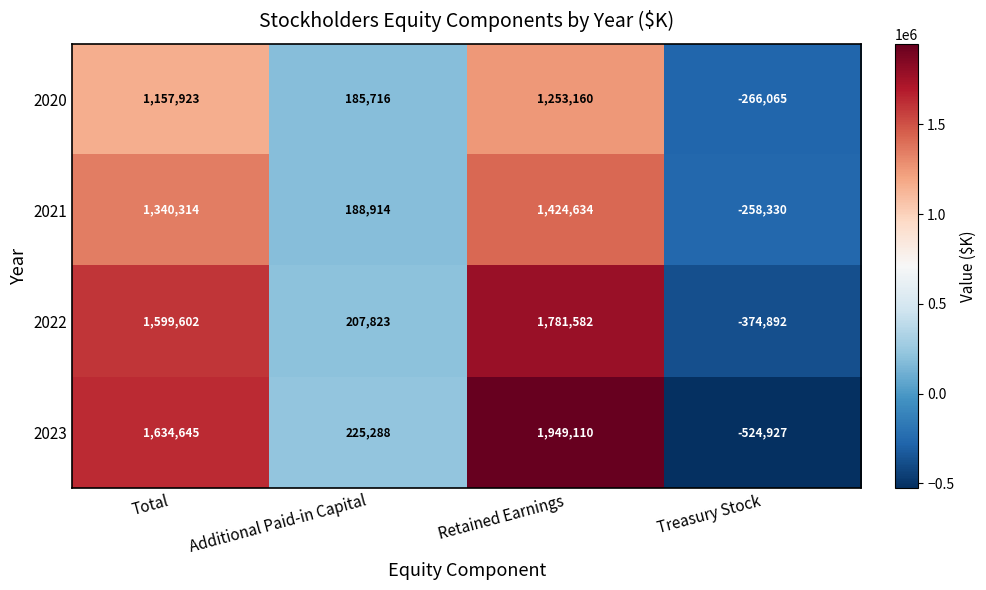

What is the sum of all 2021 values?

2695532